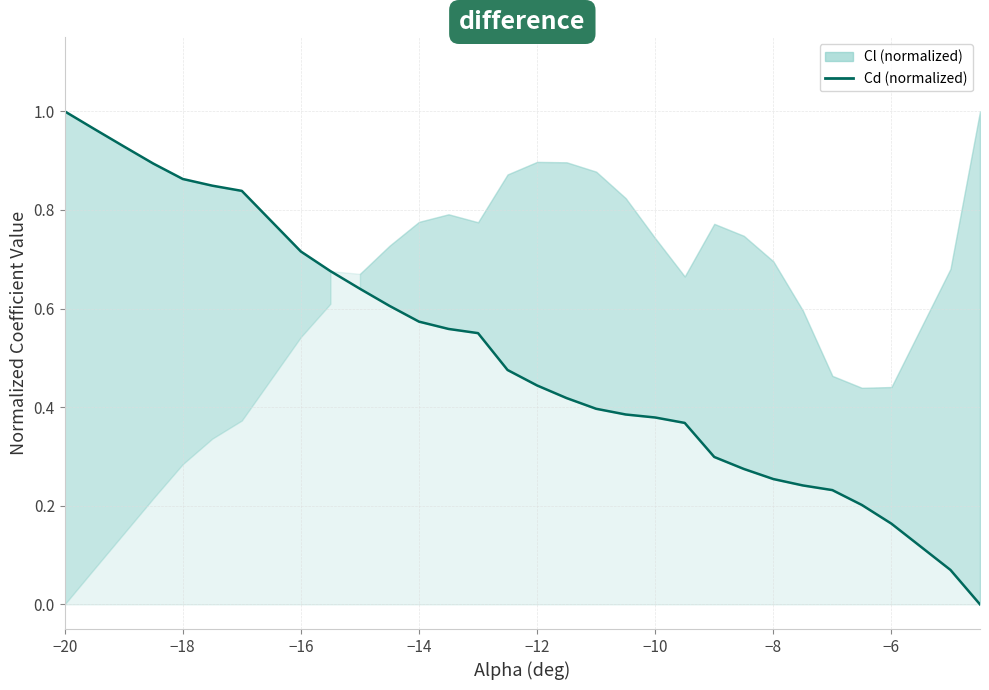

At which category does the chart reach its peak across all series?

−20